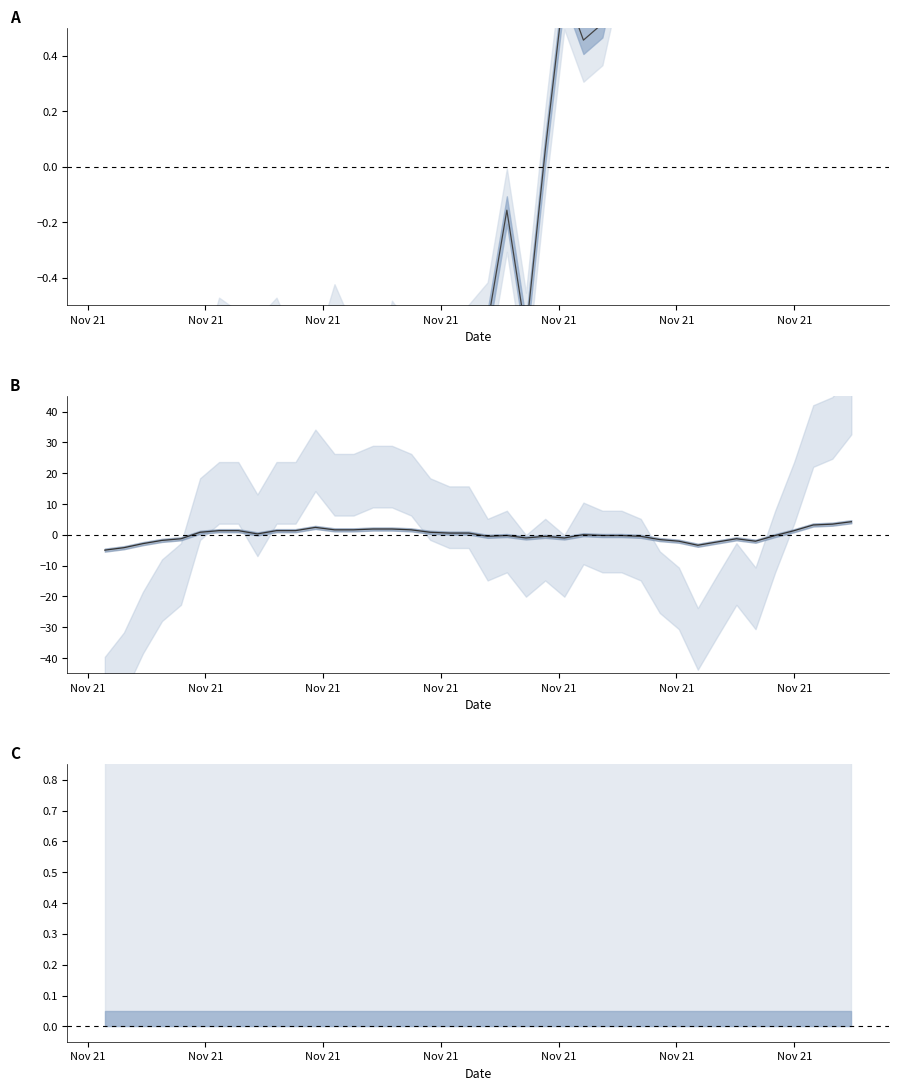

How many interior local valleys does the temperature series have?

6